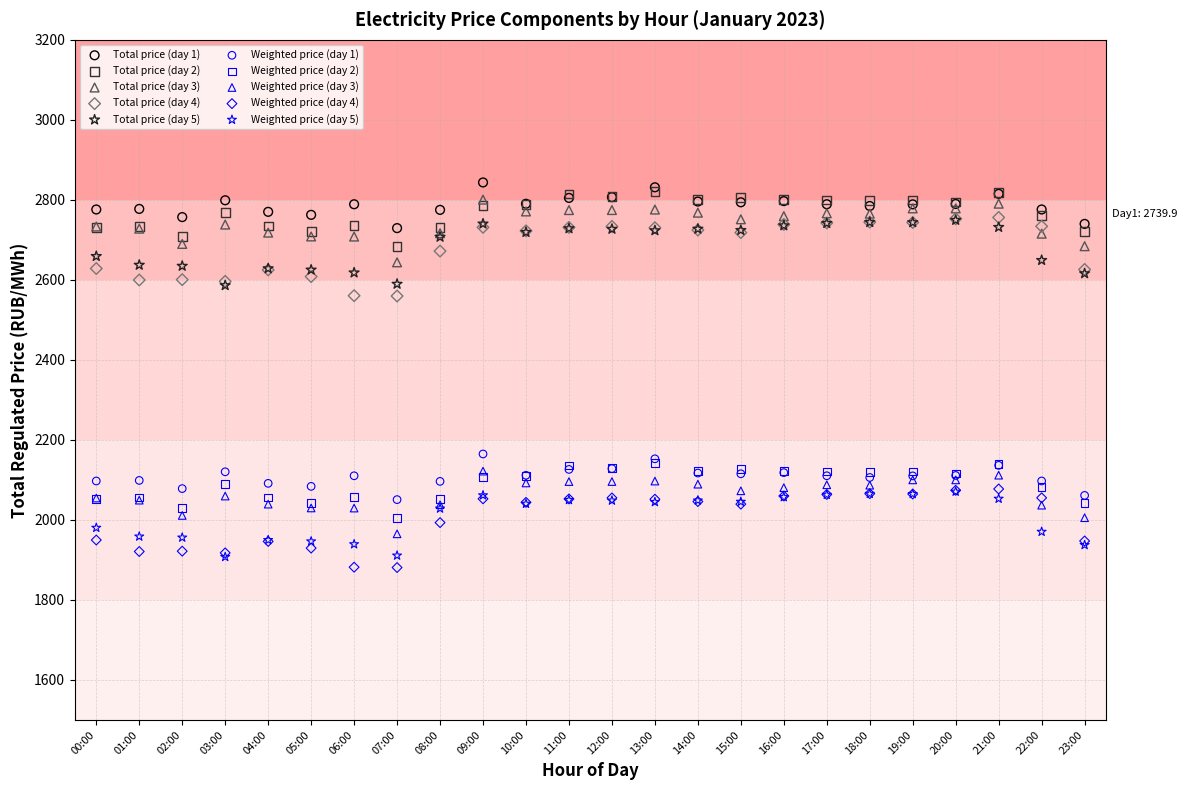

What are all the series names shown in the legend?

Total price (day 1), Total price (day 2), Total price (day 3), Total price (day 4), Total price (day 5), Weighted price (day 1), Weighted price (day 2), Weighted price (day 3), Weighted price (day 4), Weighted price (day 5)